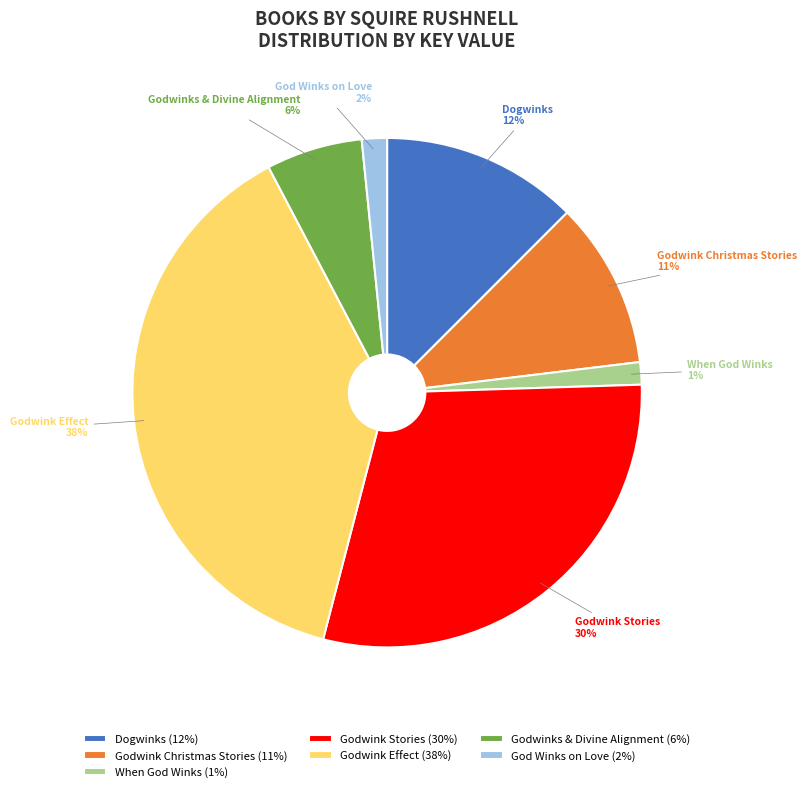

True or false: Dogwinks accounts for 7% of the total.

False